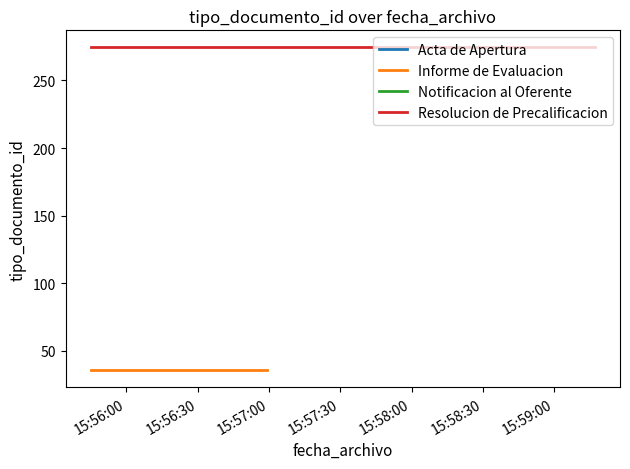

Which series has the largest total across all categories?

Resolucion de Precalificacion